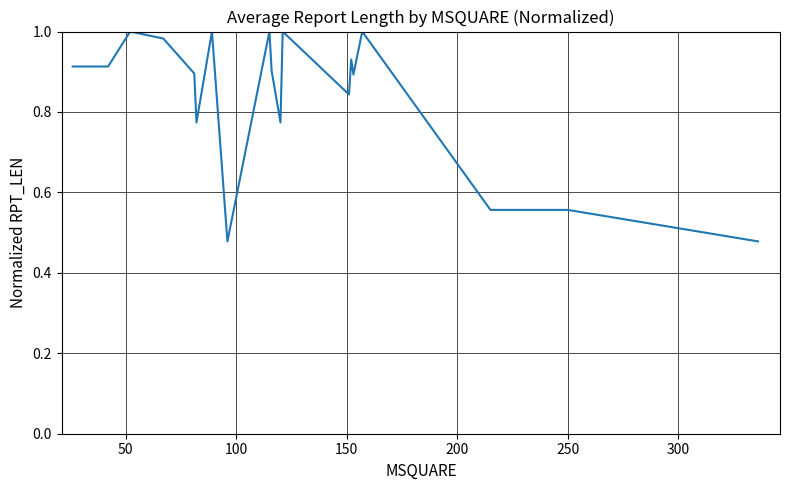

Does the chart display data point markers on the line(s)?

No